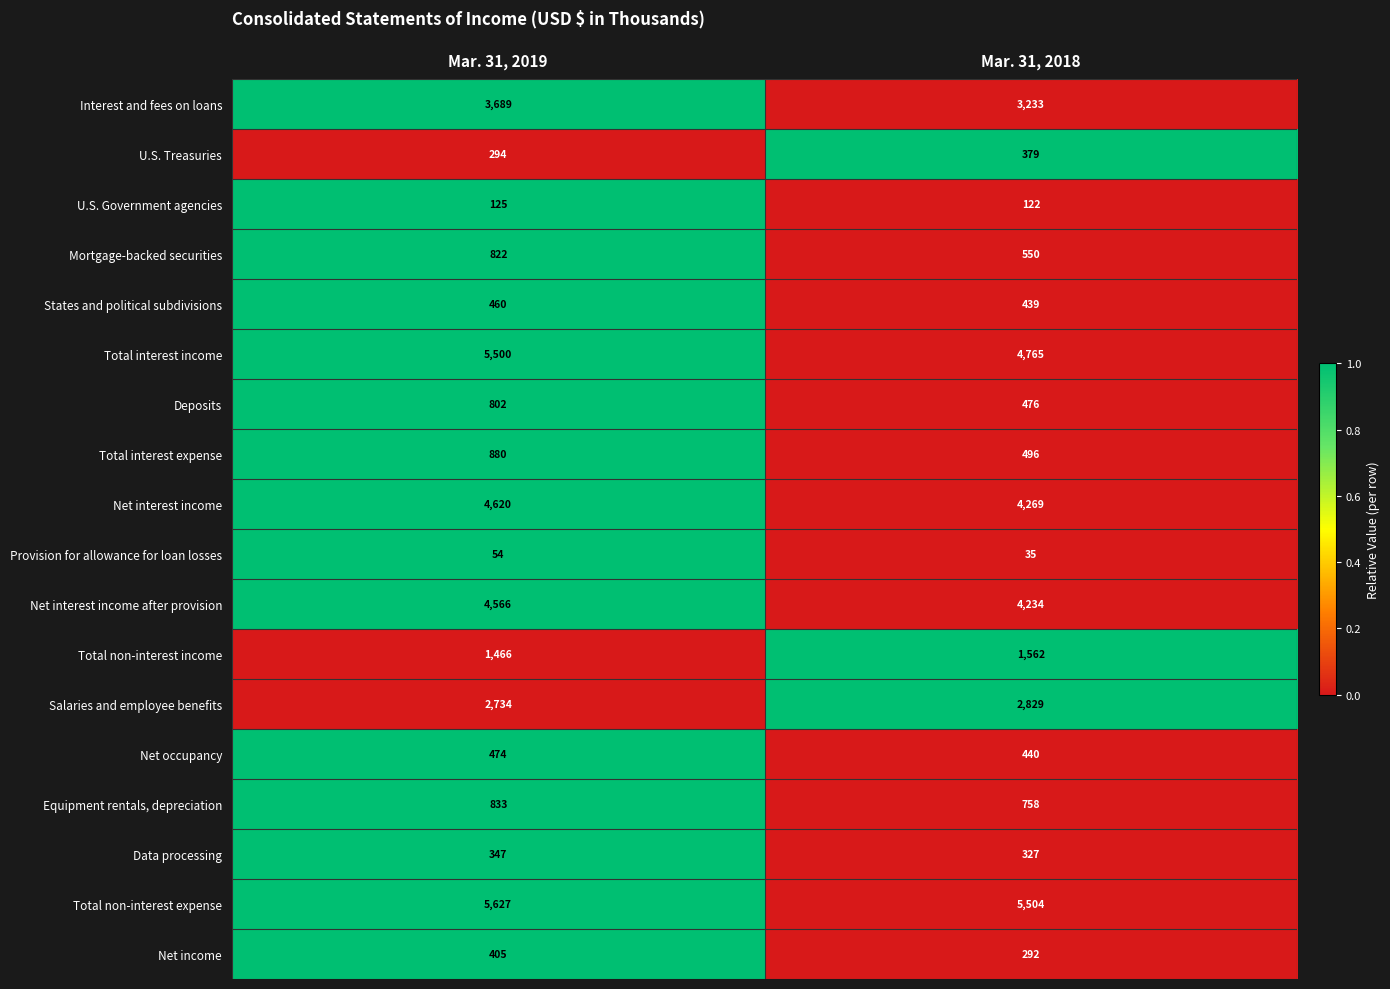

At which category is the sum across all series the highest?

Mar. 31, 2019